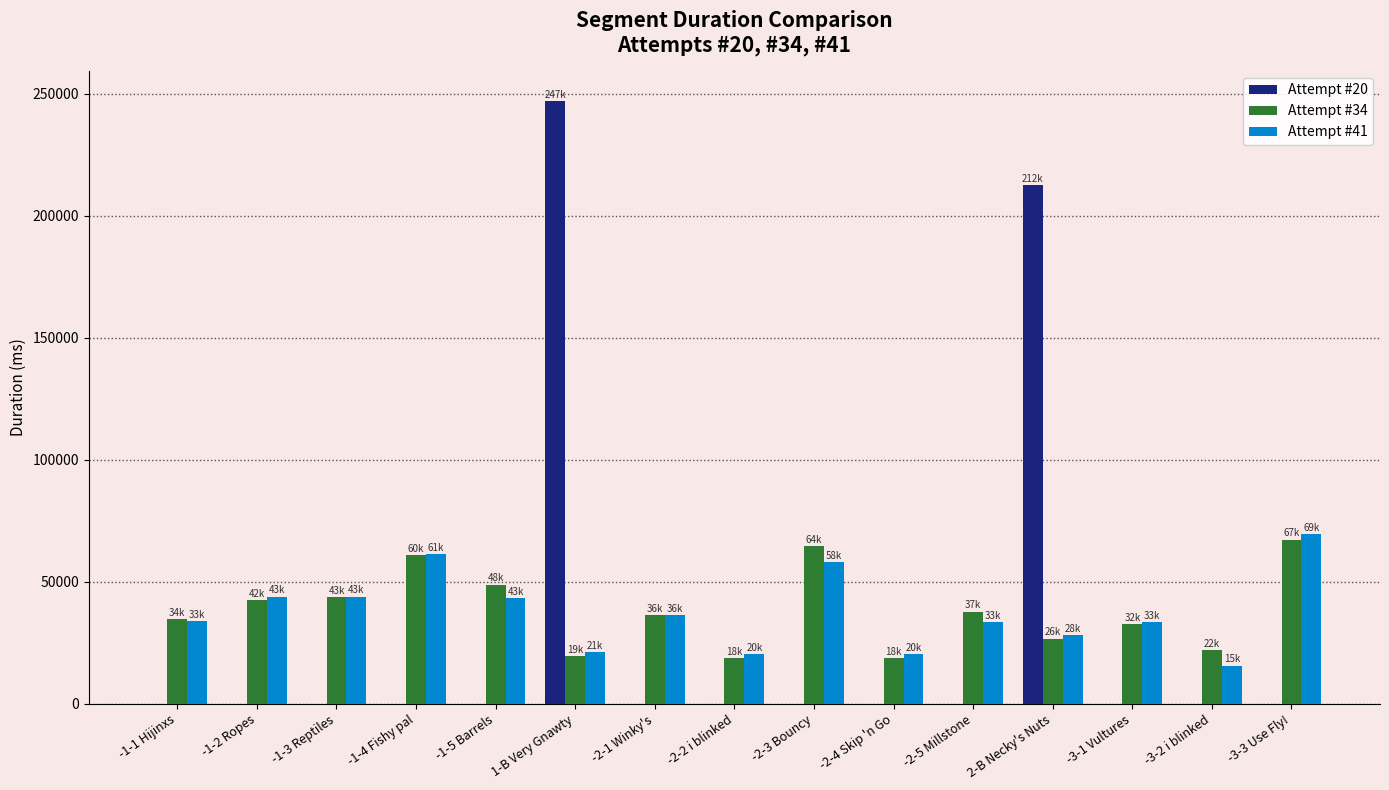

What is the highest value of the Attempt #20 series?

247019